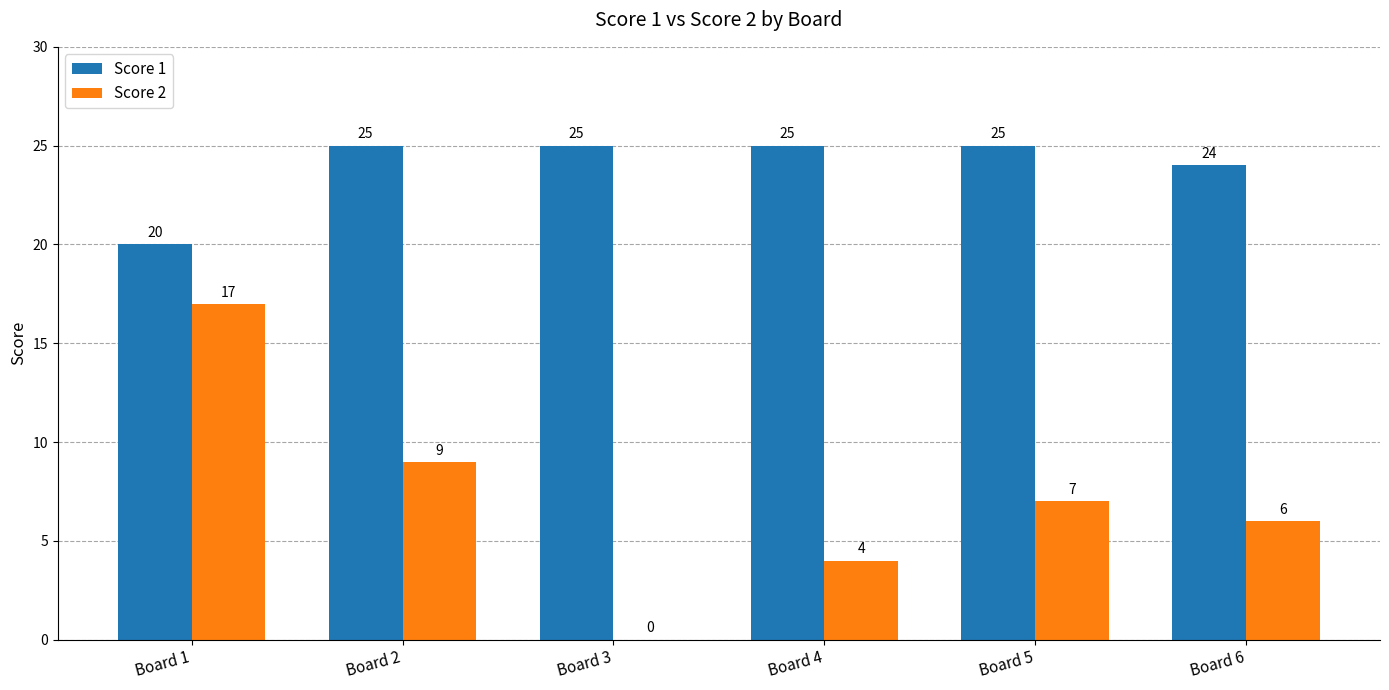

The value of Score 1 at Board 4 is 25. True or false?

True